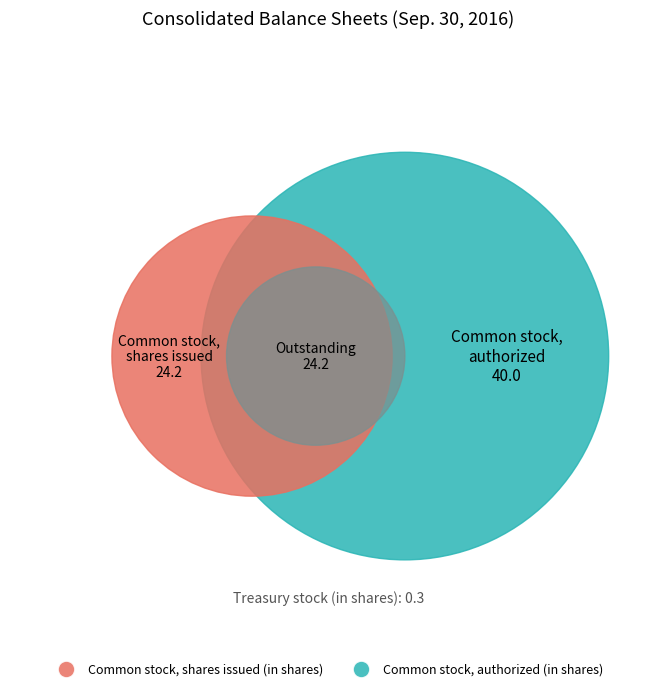

How many slices are in this pie chart?

4